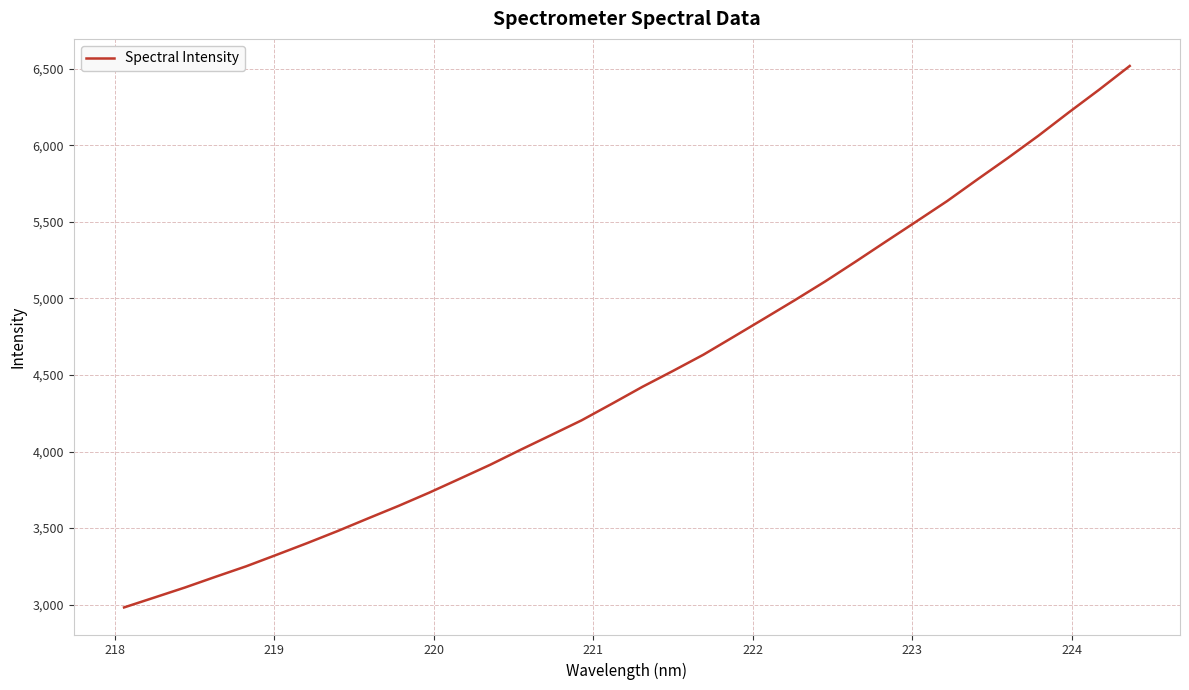

What is the greatest value displayed?

6518.8